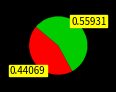

How many slices are in this pie chart?

2